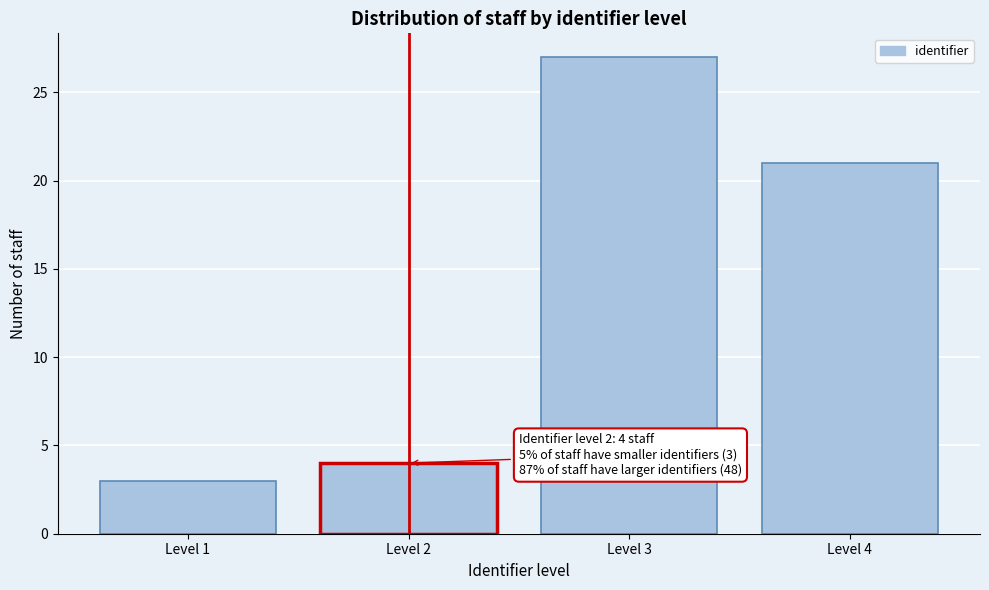

Reading left to right, list all the values displayed in this chart.

Level 1=3	Level 2=4	Level 3=27	Level 4=21